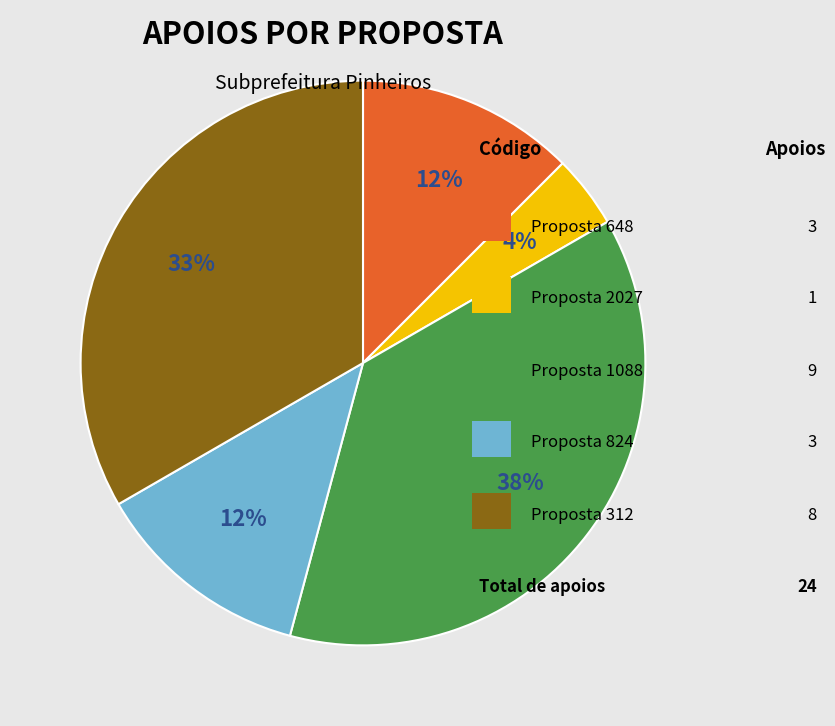

Does any single category account for the majority?

No